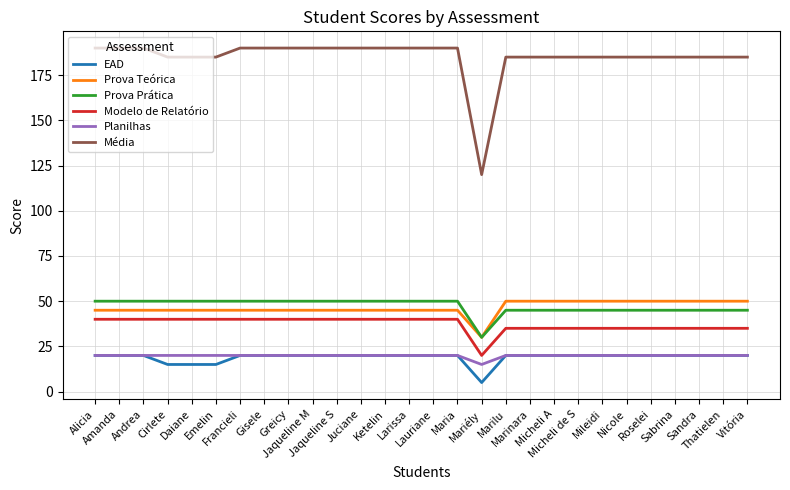

At how many categories does at least one series exceed 183?

27